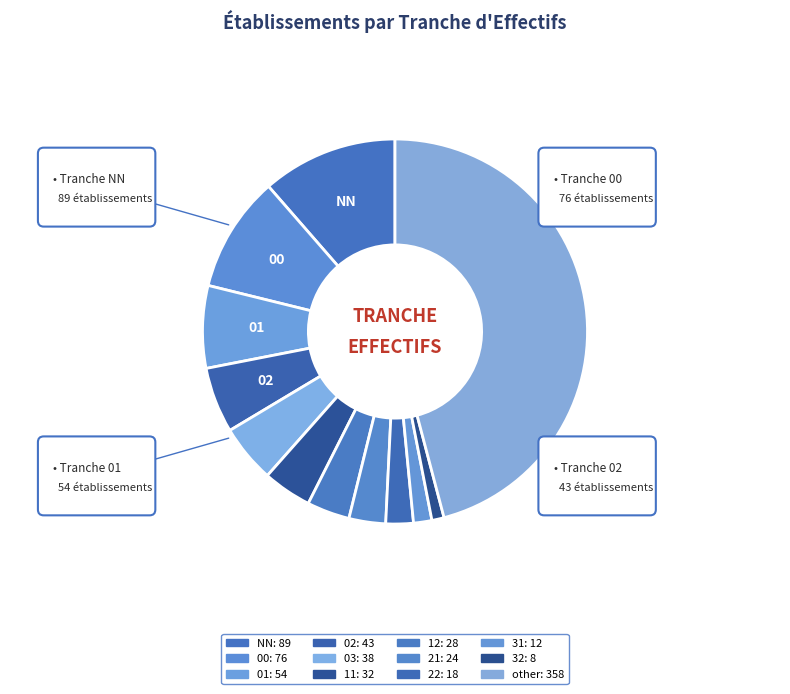

What is the ratio of the value at 32 to the value at 12?

0.3